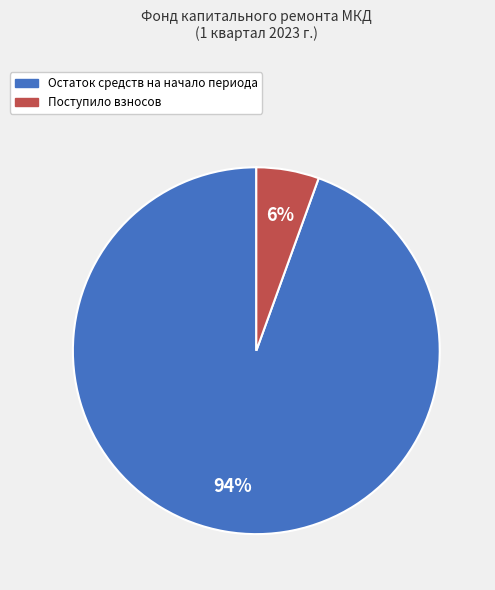

Is there any slice that represents more than half of the pie?

Yes